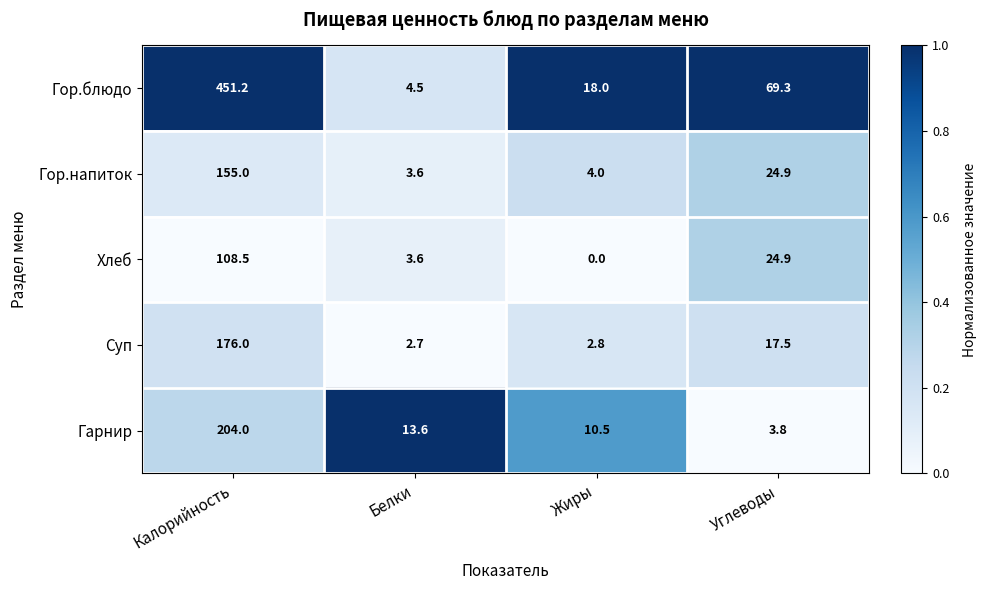

Reading right to left, extract all data points from this chart.

Гор.блюдо: 69.3	18.0	4.5	451.2
Гор.напиток: 24.9	4.0	3.6	155.0
Хлеб: 24.9	0.0	3.6	108.5
Суп: 17.5	2.8	2.7	176.0
Гарнир: 3.8	10.5	13.6	204.0